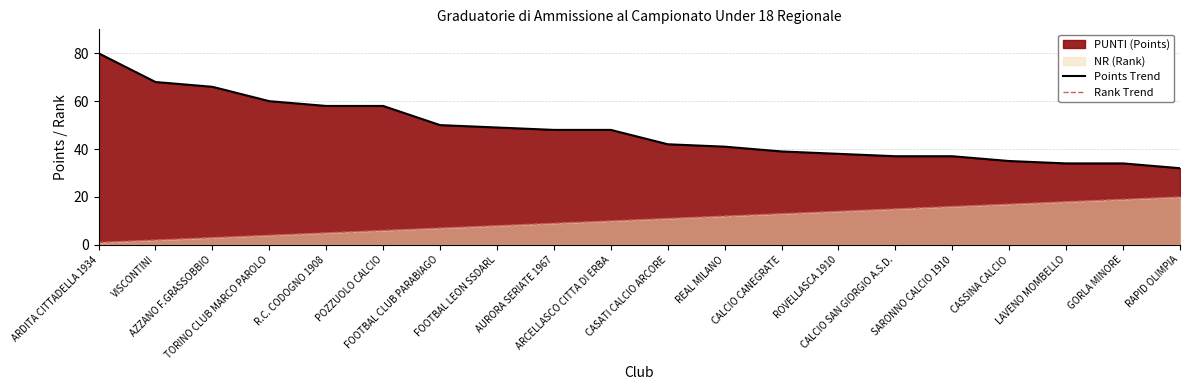

At how many categories does at least one series exceed 36?

16